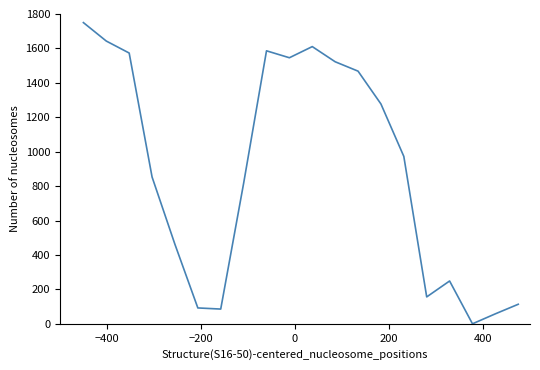

What is the greatest value displayed?

1750.0